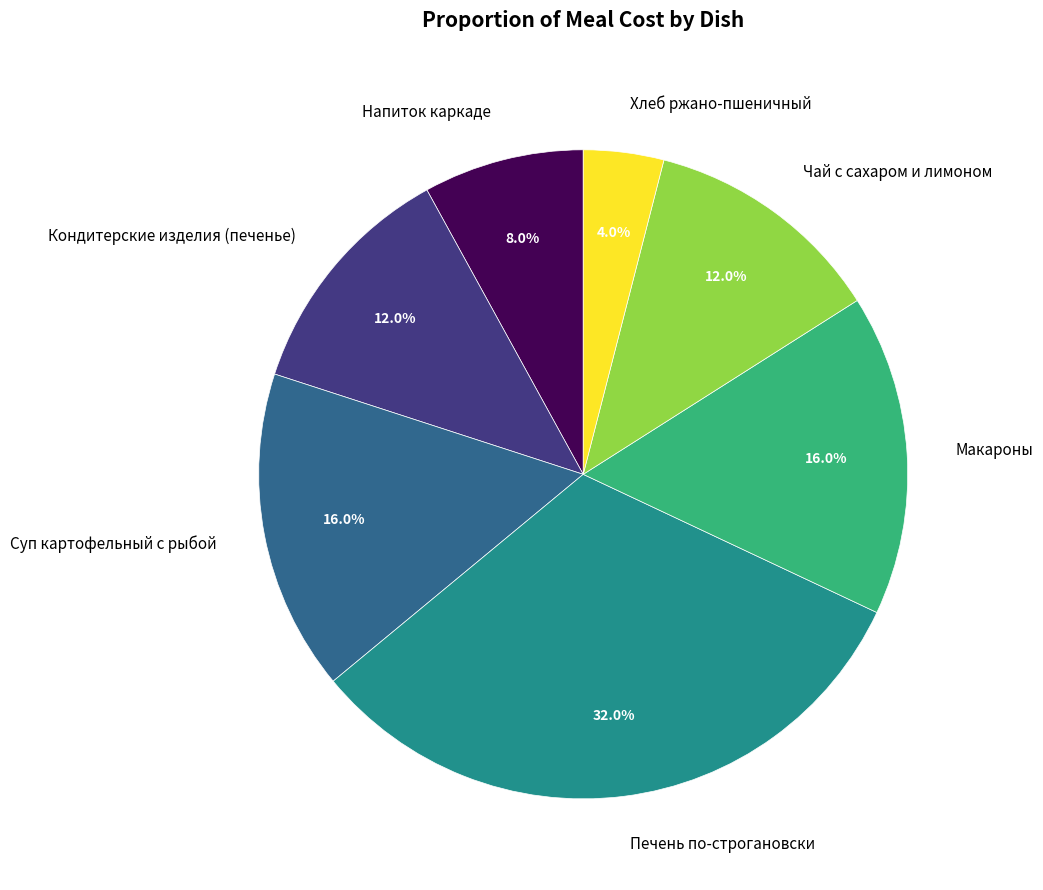

Which category has the biggest portion of the pie?

Печень по-строгановски